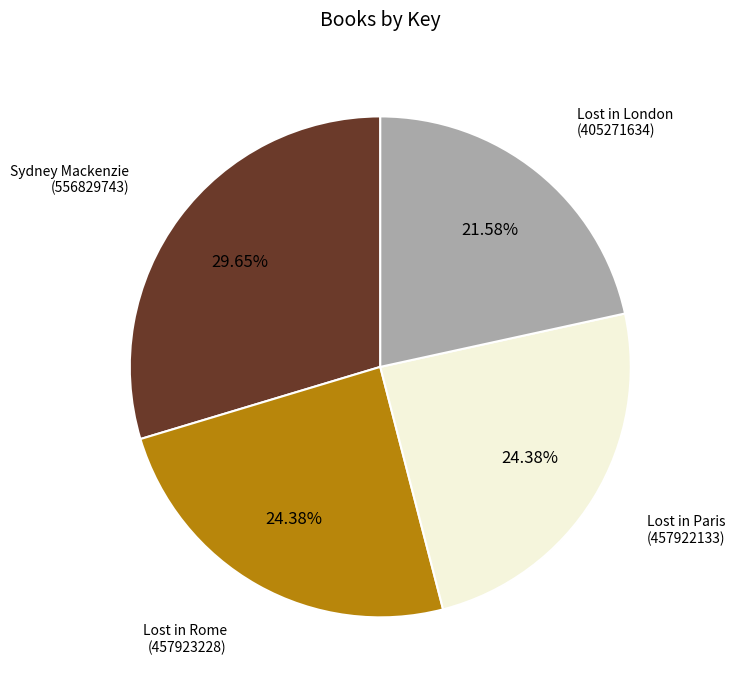

Count the number of slices in the pie.

4